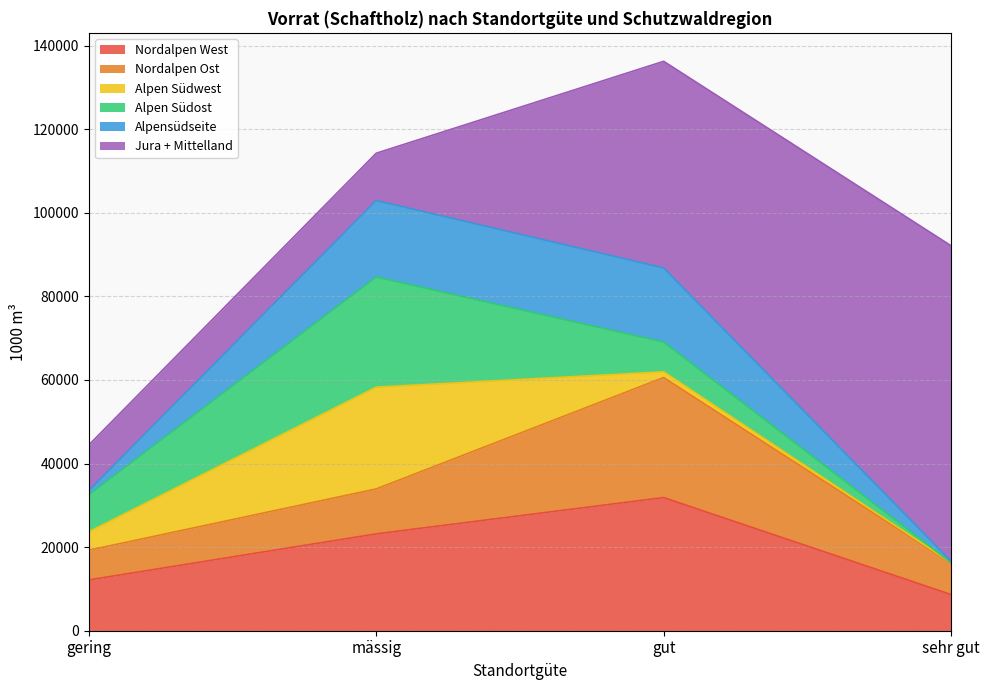

How many times do Nordalpen West and Alpen Südost cross each other?

2